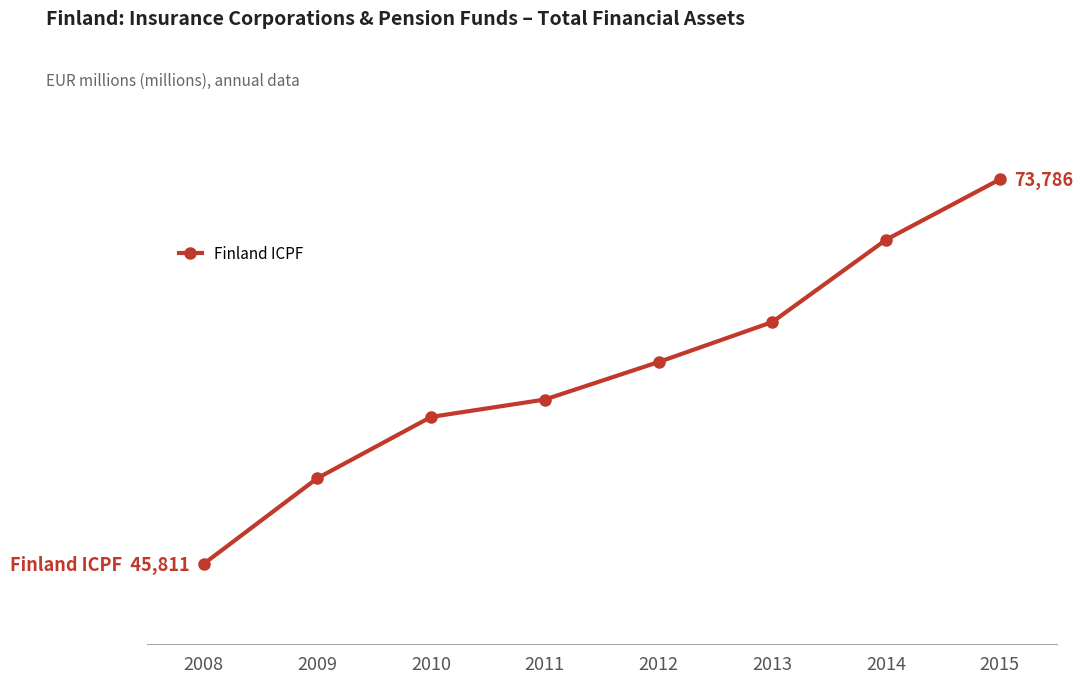

Does the chart have visible grid lines?

Yes